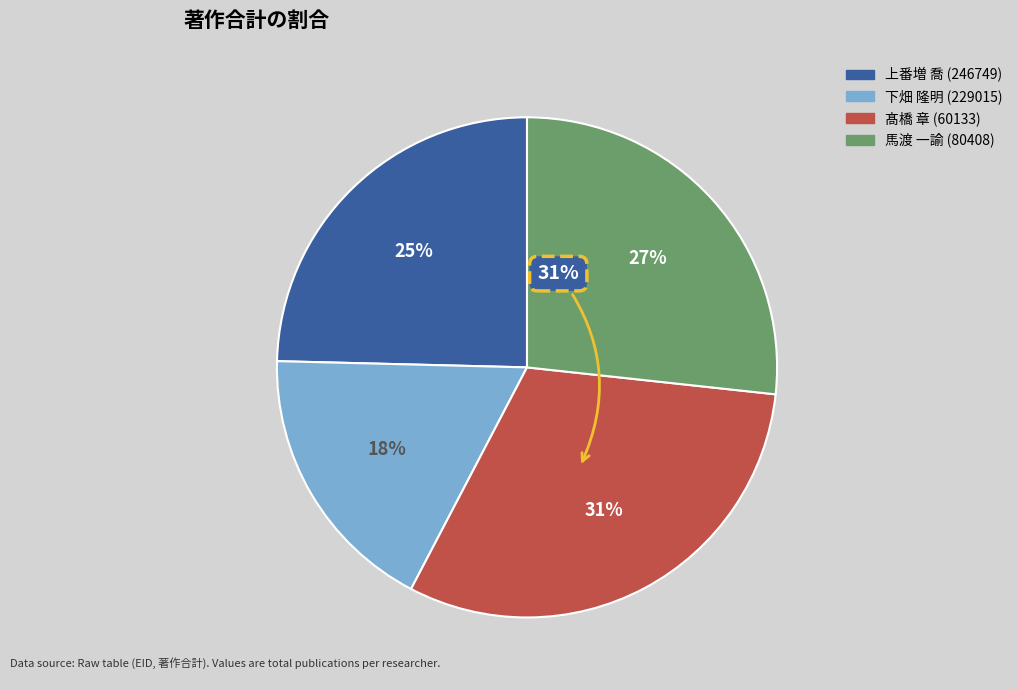

What is the total percentage of 馬渡 一諭 (80408) and 上番増 喬 (246749)?

51.3%